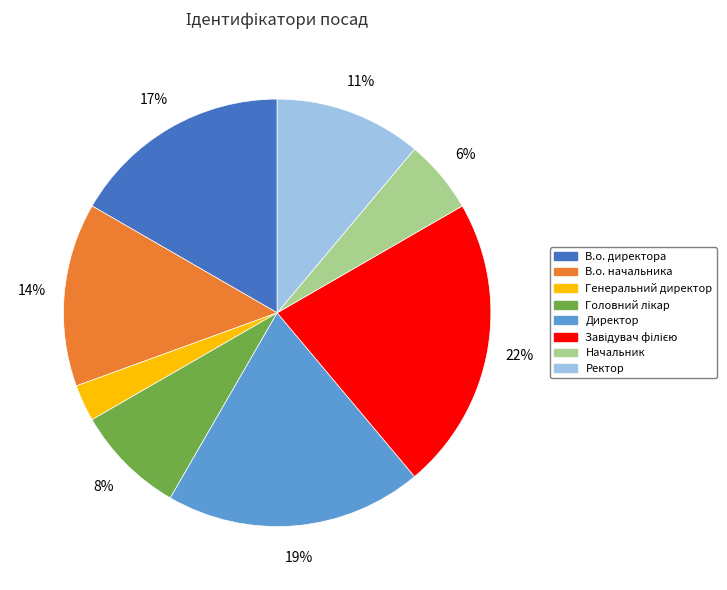

To the nearest percent, what portion does Генеральний директор represent?

3%